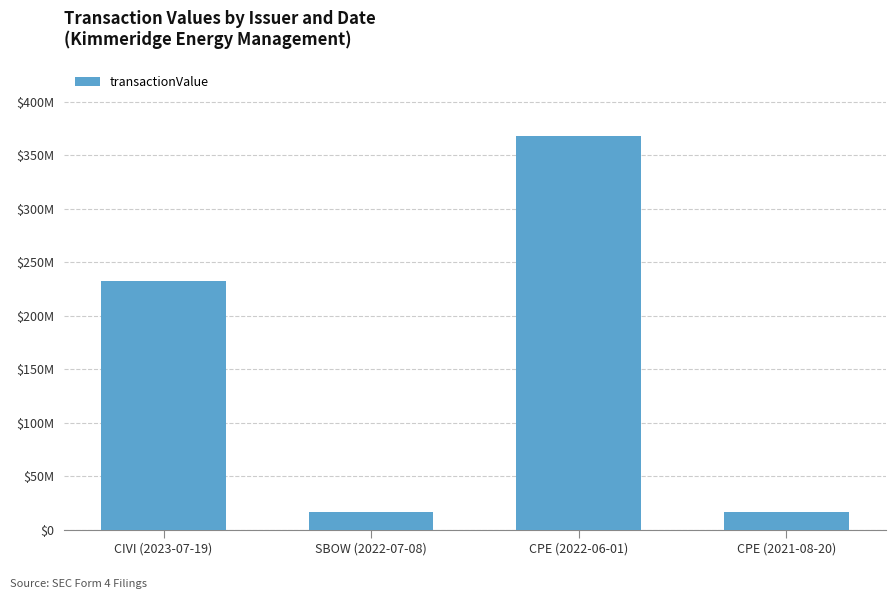

The chart shows a value of 186287123 at CPE (2022-06-01). True or false?

False